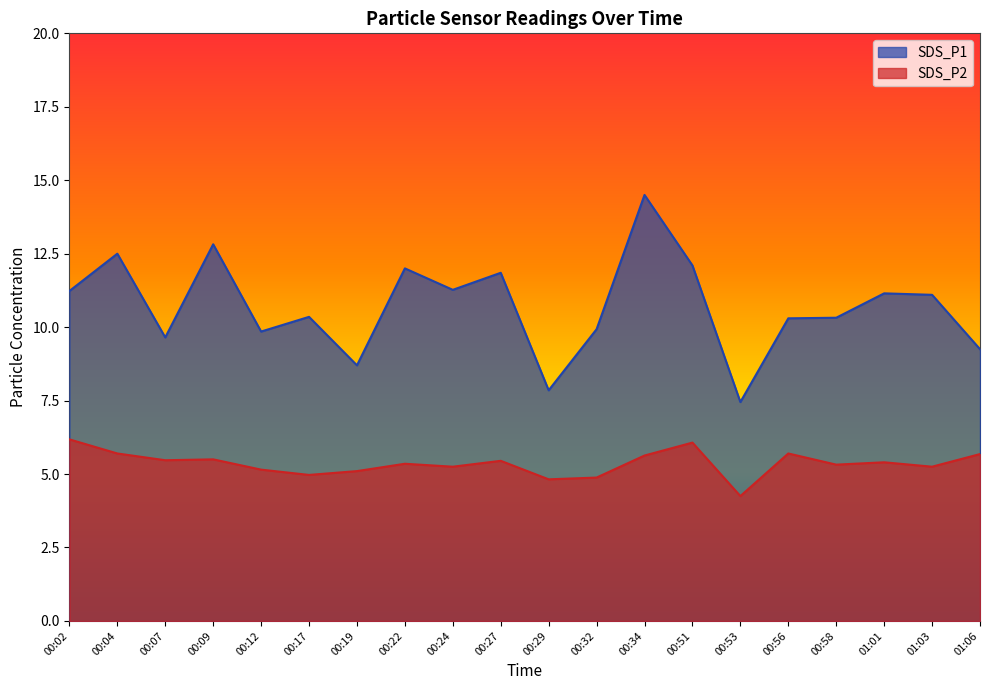

In SDS_P2, how many points are higher than both neighbors (excluding endpoints)?

6